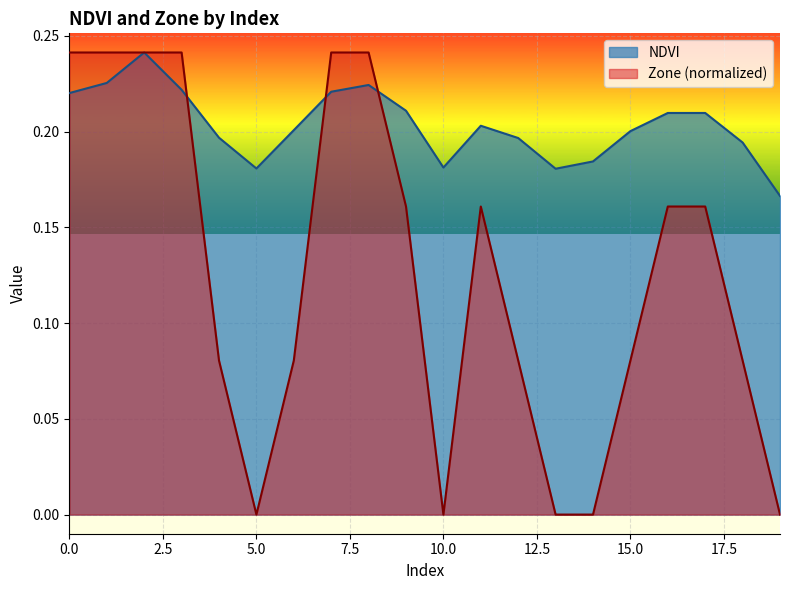

Reading left to right, transcribe all the data shown in this chart.

NDVI: 0.2	0.2	0.2	0.2	0.2	0.2	0.2	0.2	0.2	0.2	0.2	0.2	0.2	0.2	0.2	0.2	0.2	0.2	0.2	0.2
Zone: 0.2	0.2	0.2	0.2	0.1	0.0	0.1	0.2	0.2	0.2	0.0	0.2	0.1	0.0	0.0	0.1	0.2	0.2	0.1	0.0